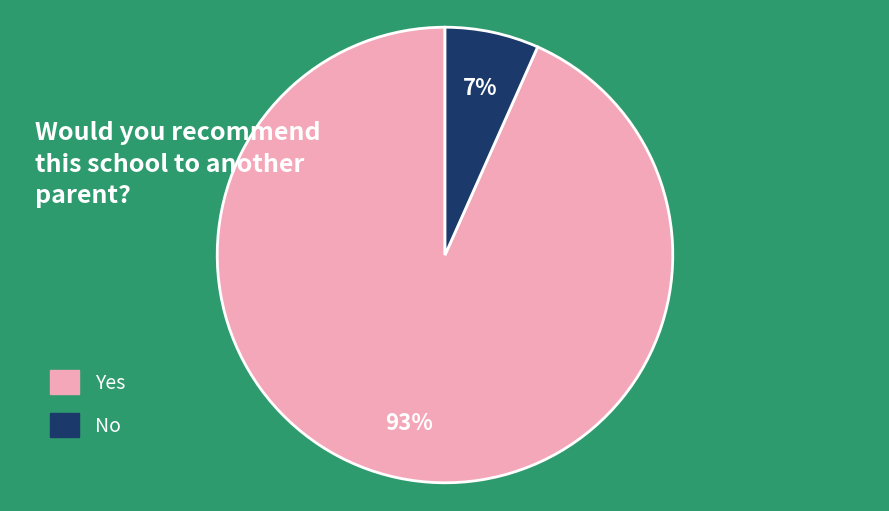

Rank the categories by value from highest to lowest.

Yes, No